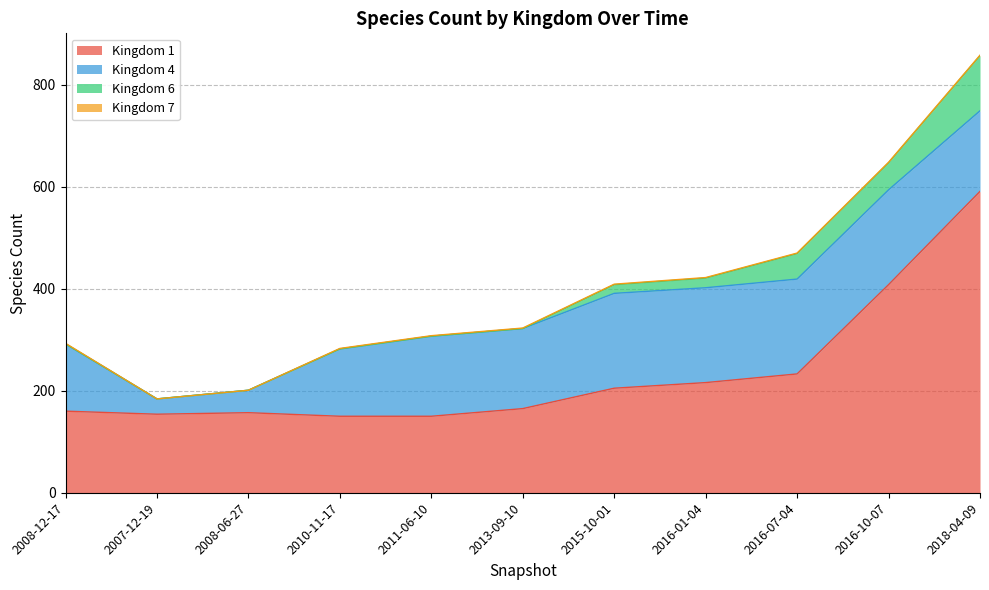

Is it true that 6 equals 37 at 2008-06-27?

False